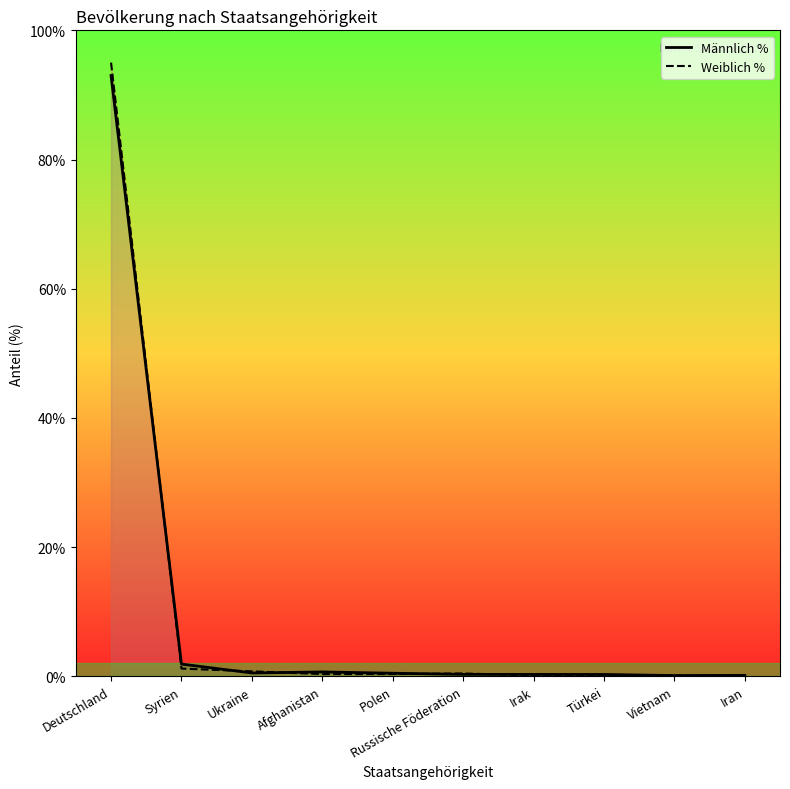

What is the value of the Männlich % point at the 3rd from the left?

0.5